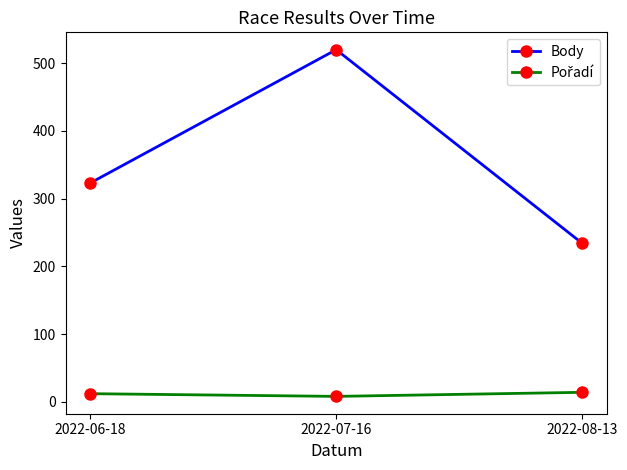

At how many categories does at least one series exceed 459?

1